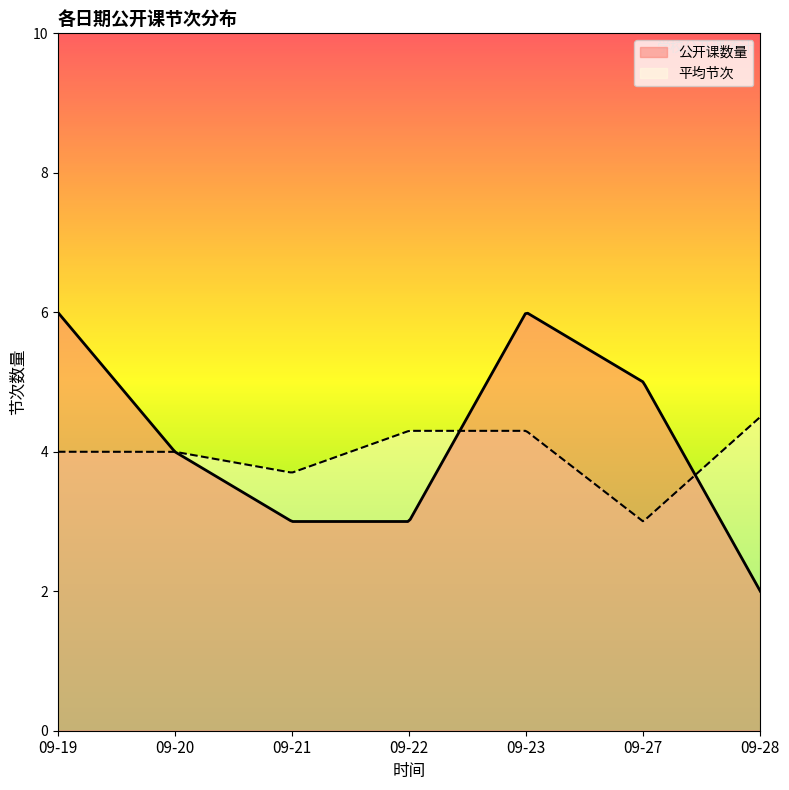

How many values are between 3 and 6?

6